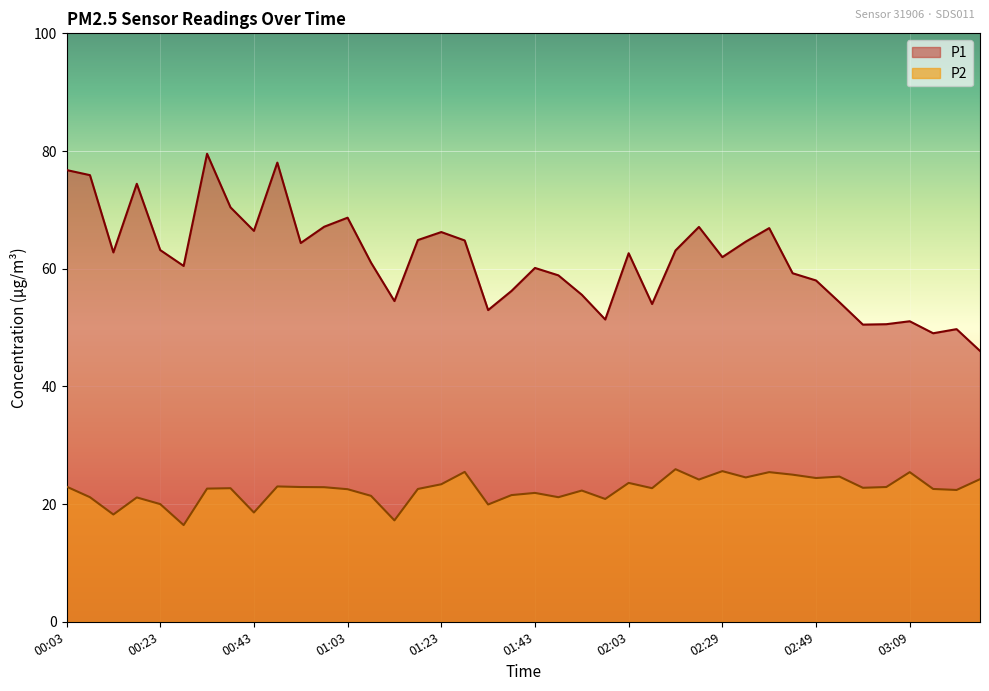

Which series changed the most between 00:18 and 02:29?

P1